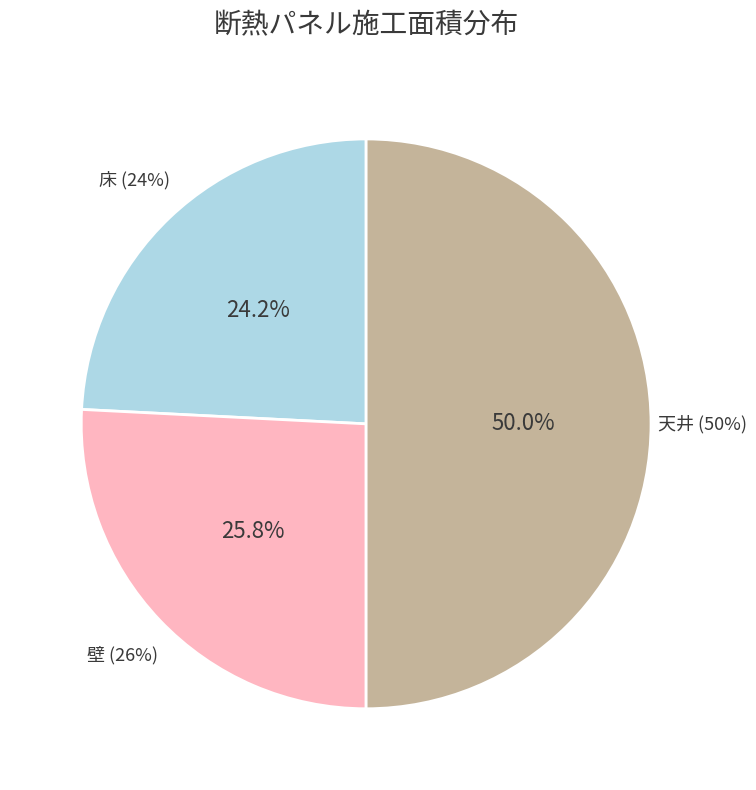

Combined, what portion of the pie is 壁 and 天井?

75.8%